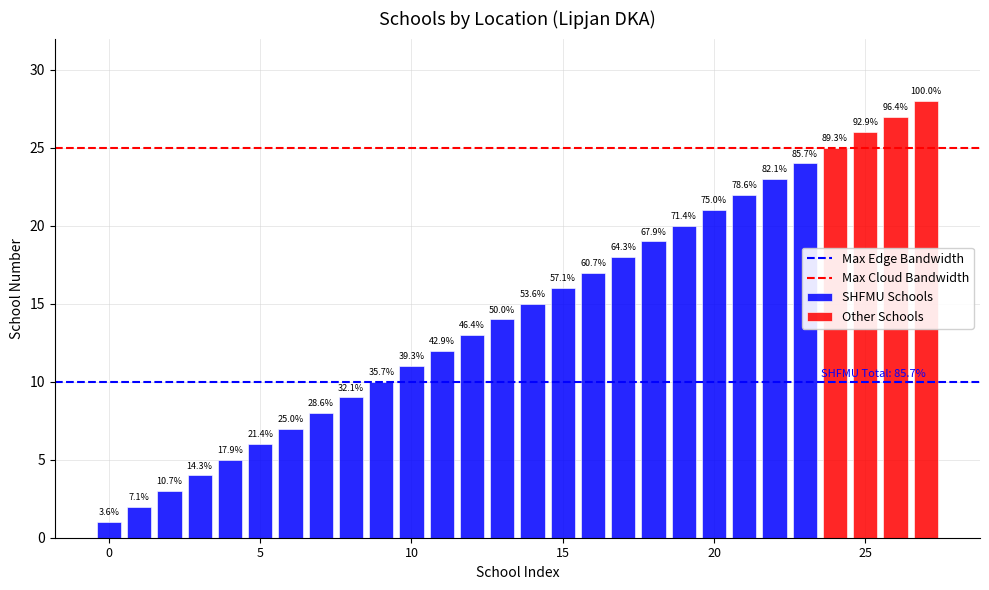

How many series are shown in this chart?

2